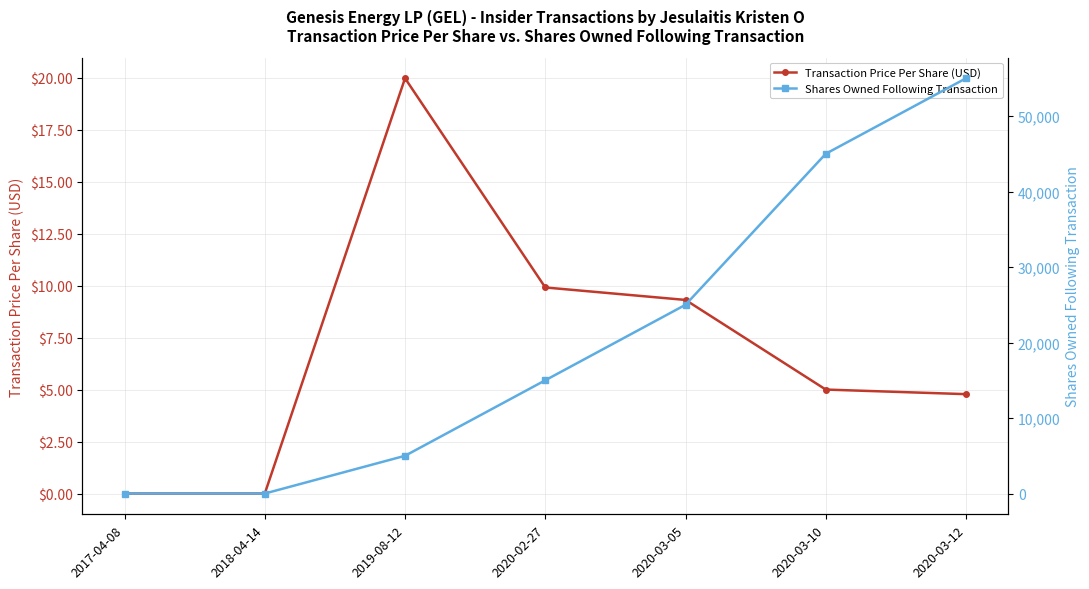

What is the approximate value of Transaction Price Per Share (USD) at 2019-08-12?

20.0